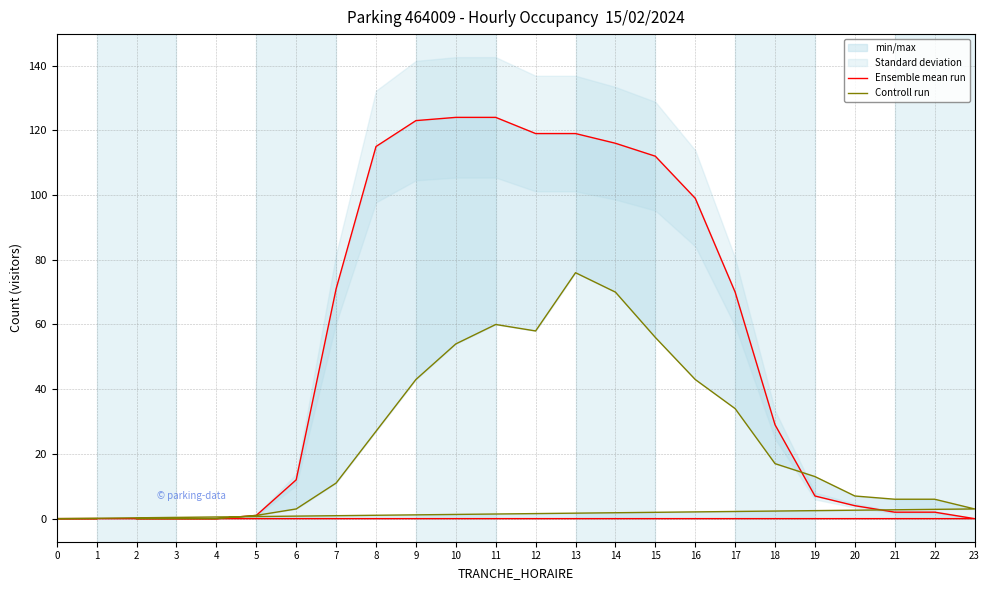

Rank the series at 4 from highest to lowest value.

Ensemble mean run, Controll run